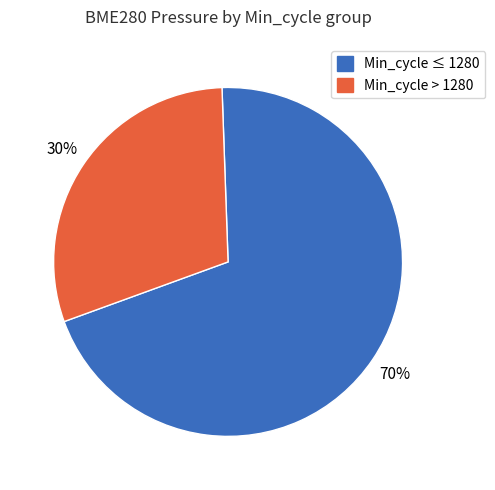

To the nearest percent, what is the difference between the largest and smallest slice percentages?

40%